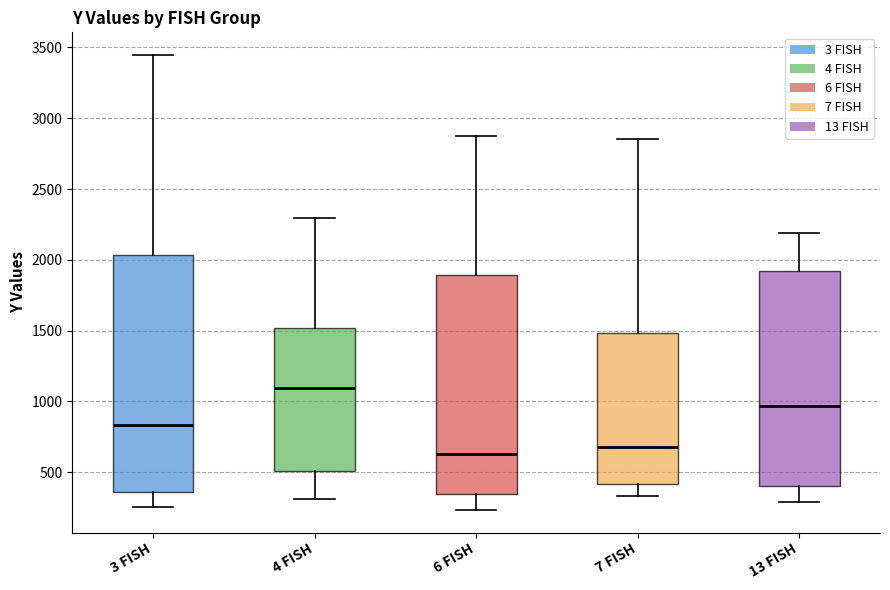

Reading left to right, transcribe this box plot: for each box, give where its median line is, the range the box spans, and where its two whiskers end, as read against the y-axis. The values are not printed on the chart, so give them approximately, as read against the axis.

3 FISH: median 850, box 350 to 2050, whiskers 250 to 3450
4 FISH: median 1100, box 500 to 1500, whiskers 300 to 2300
6 FISH: median 650, box 350 to 1900, whiskers 250 to 2850
7 FISH: median 700, box 400 to 1500, whiskers 350 to 2850
13 FISH: median 950, box 400 to 1900, whiskers 300 to 2200